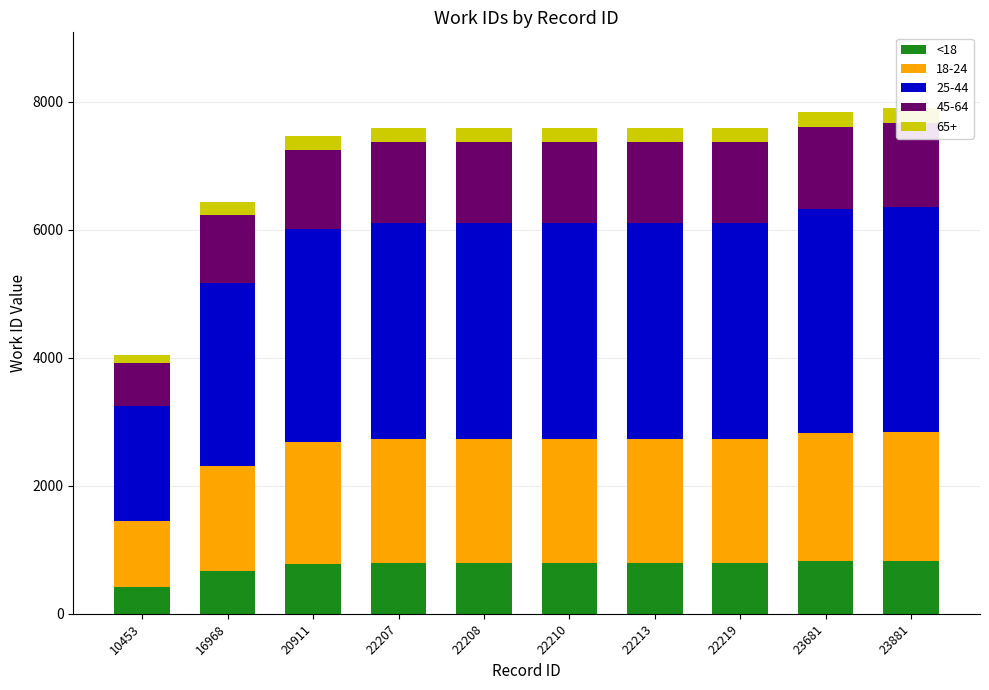

List the labels in order of value, largest first.

23881, 23681, 22207, 22208, 22210, 22213, 22219, 20911, 16968, 10453